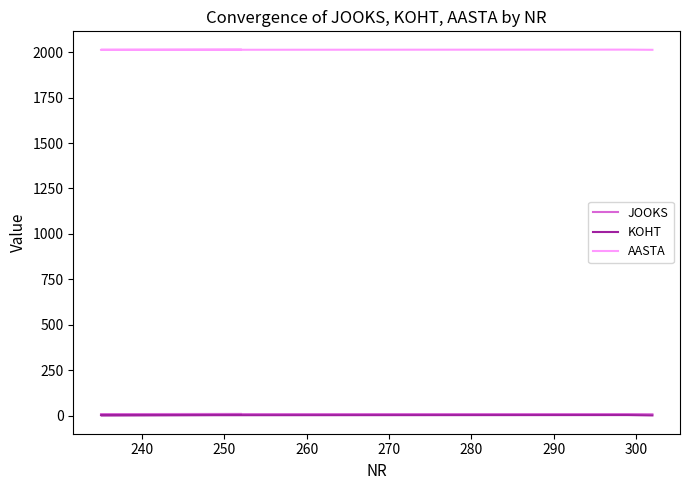

What are all the series names shown in the legend?

JOOKS, KOHT, AASTA